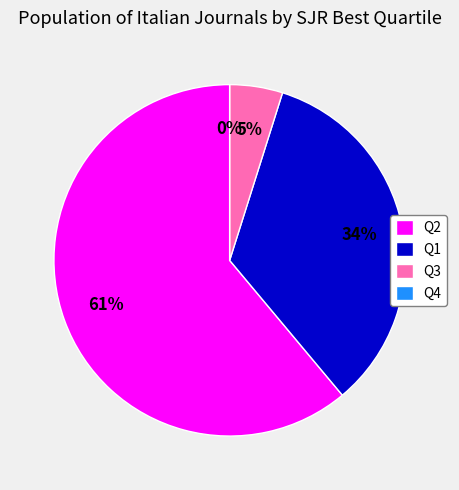

True or false: Q2 accounts for 49% of the total.

False